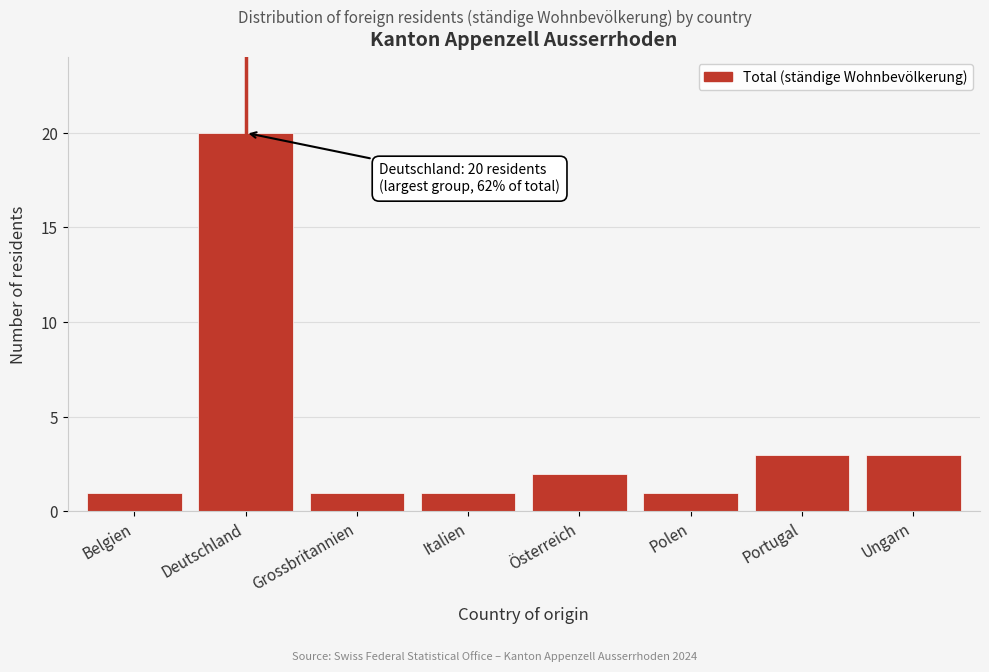

Reading left to right, what are all the values shown in this chart?

Belgien=1	Deutschland=20	Grossbritannien=1	Italien=1	Österreich=2	Polen=1	Portugal=3	Ungarn=3